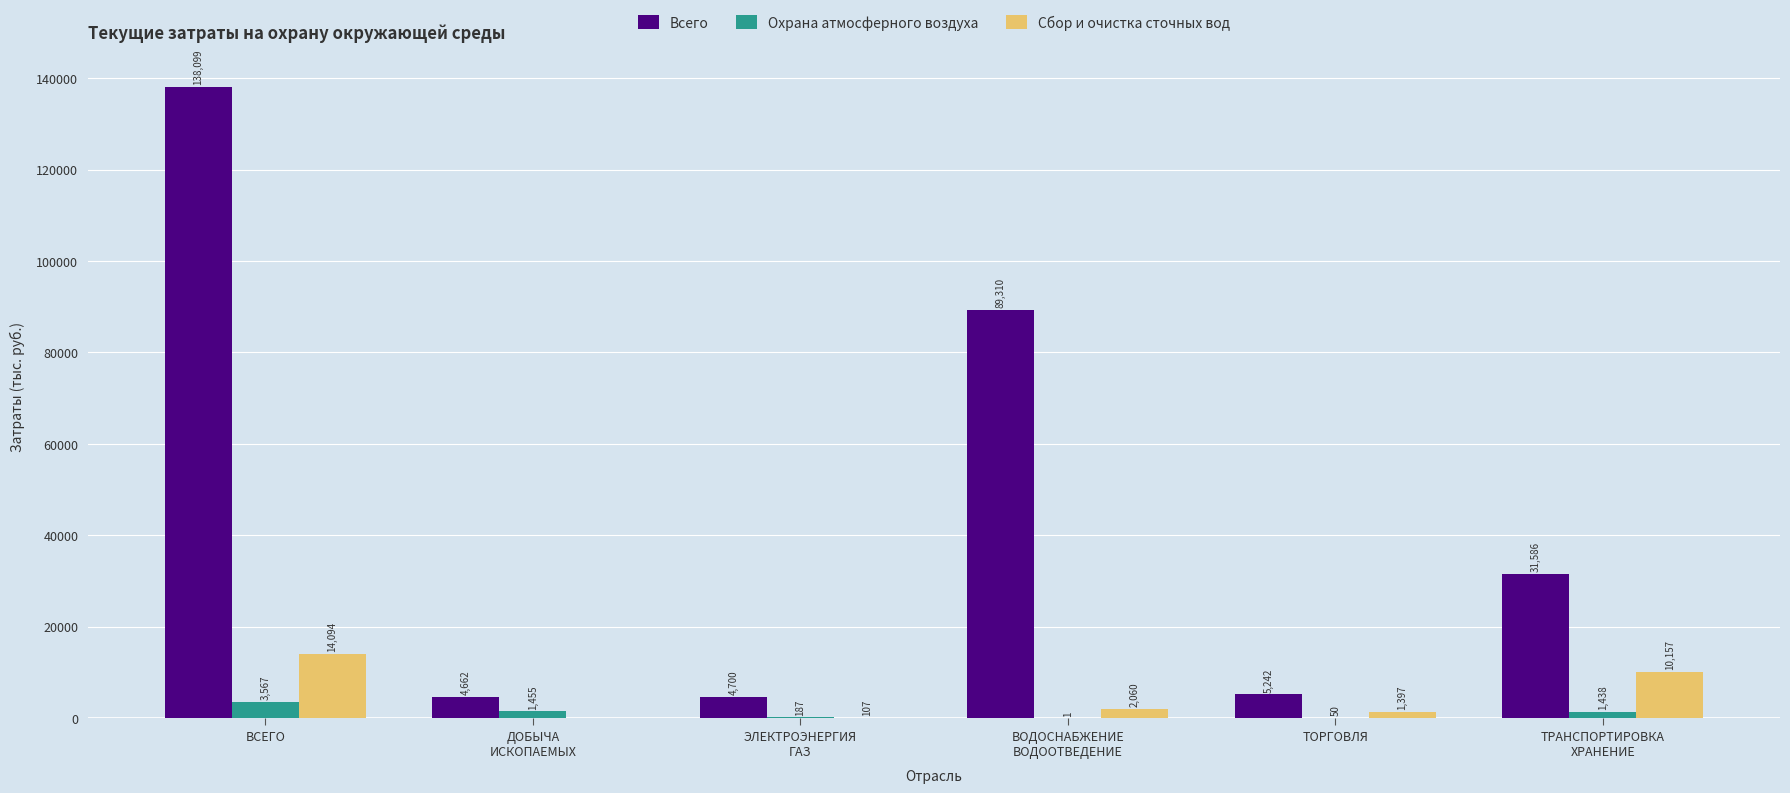

What are all the series names shown in the legend?

Всего, Охрана атмосферного воздуха, Сбор и очистка сточных вод